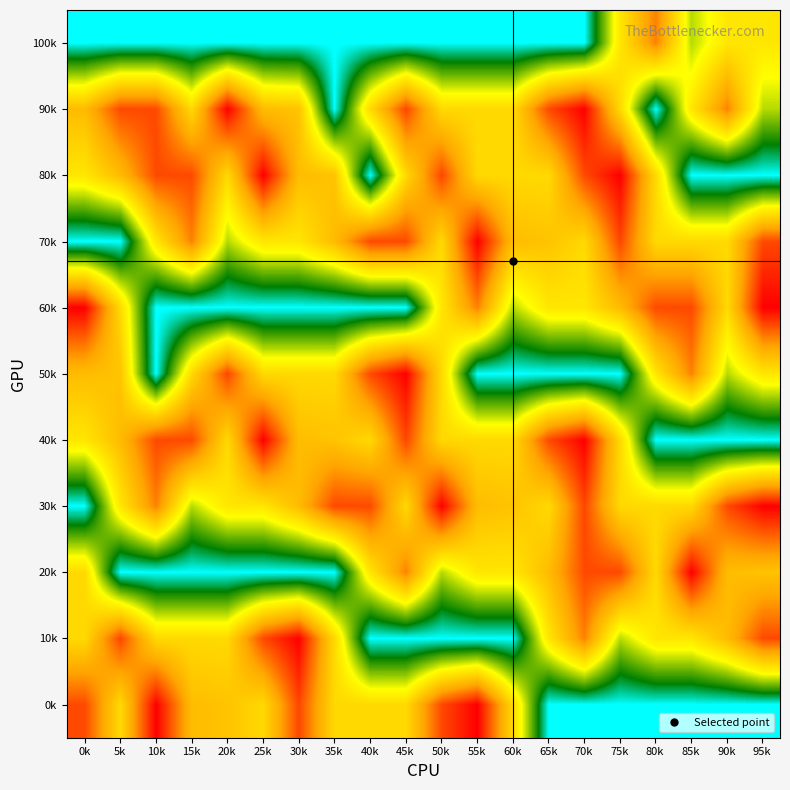

How many distinct data groups are displayed?

11